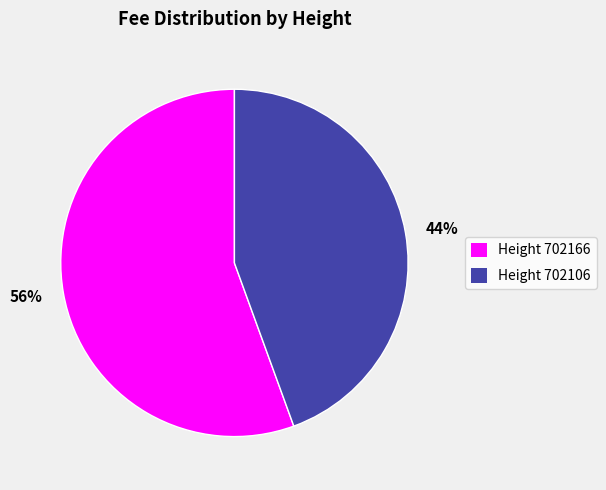

Between 56% and 44%, which is larger?

56%